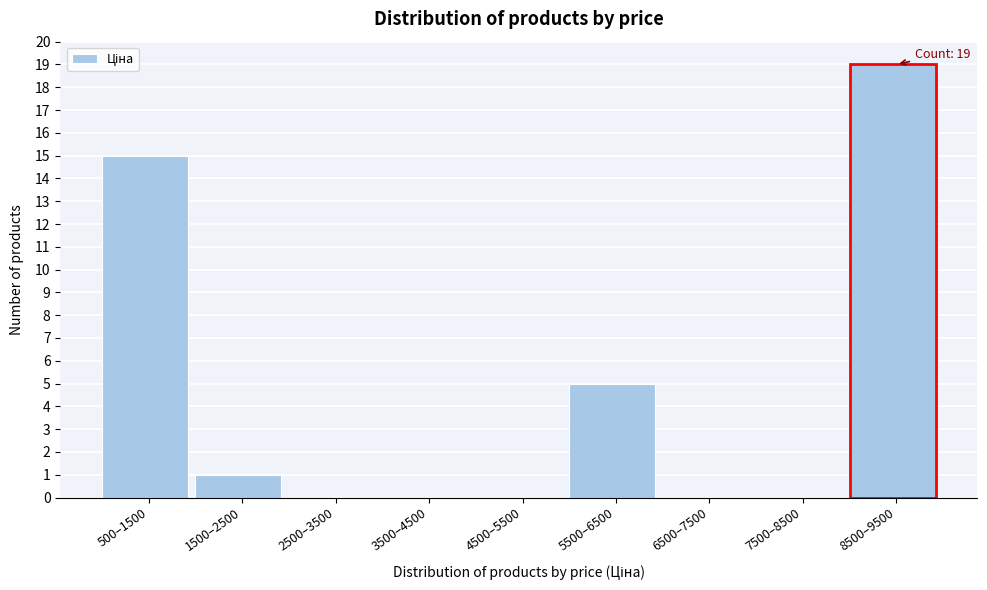

Reading left to right, what are all the values shown in this chart?

500–1500=15	1500–2500=1	2500–3500=0	3500–4500=0	4500–5500=0	5500–6500=5	6500–7500=0	7500–8500=0	8500–9500=19